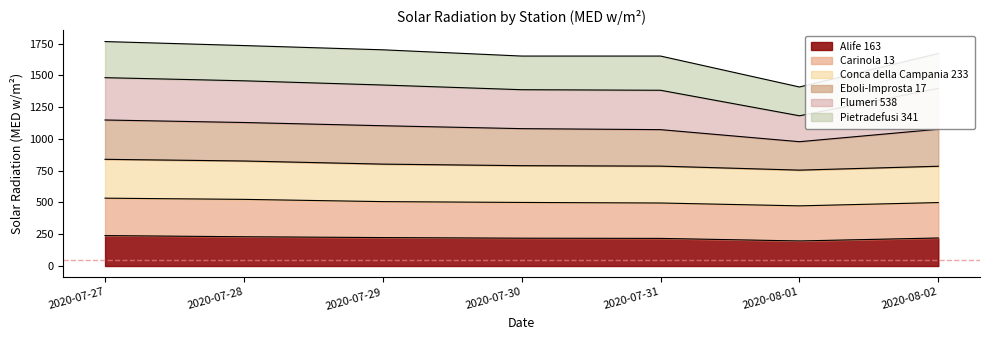

What is the total value across all series at 2020-08-01?

1408.6